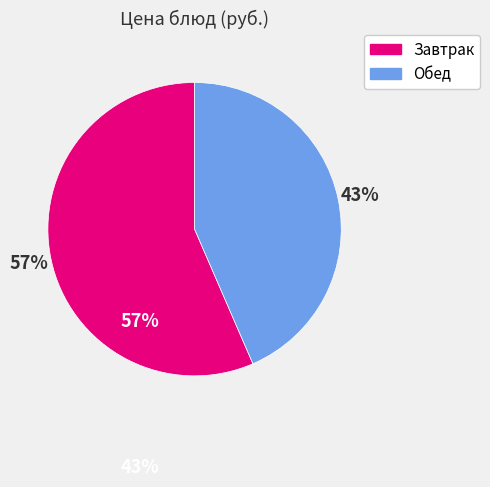

Does any single category account for the majority?

Yes